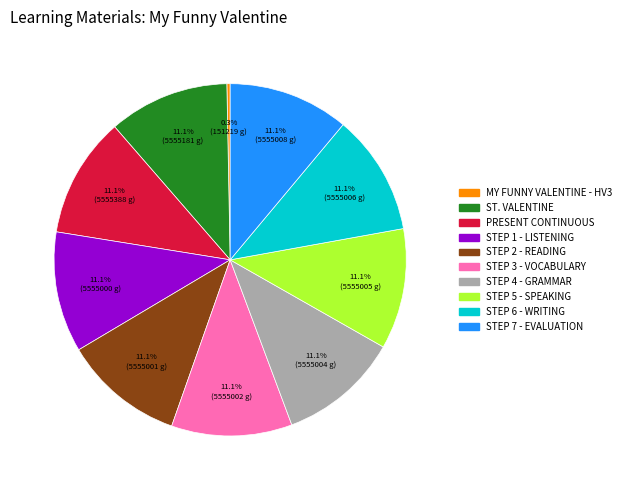

How many slices are in this pie chart?

10